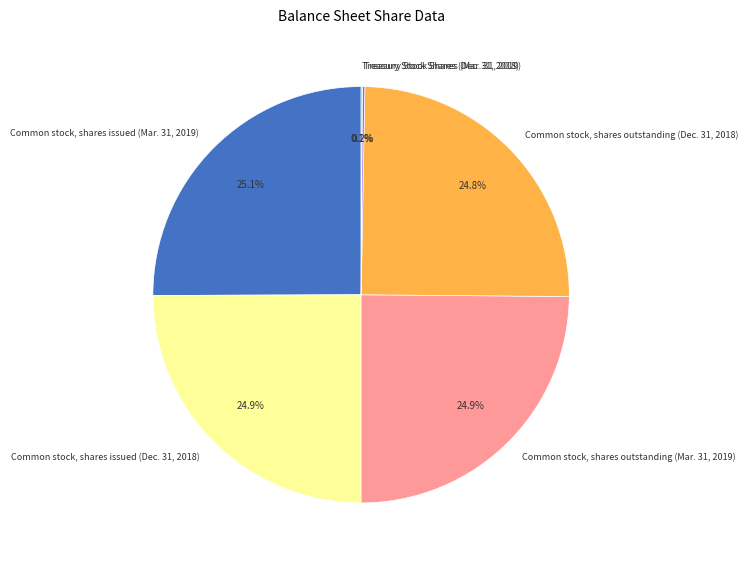

What percentage is NOT represented by Common stock, shares outstanding (Mar. 31, 2019)?

75.1%